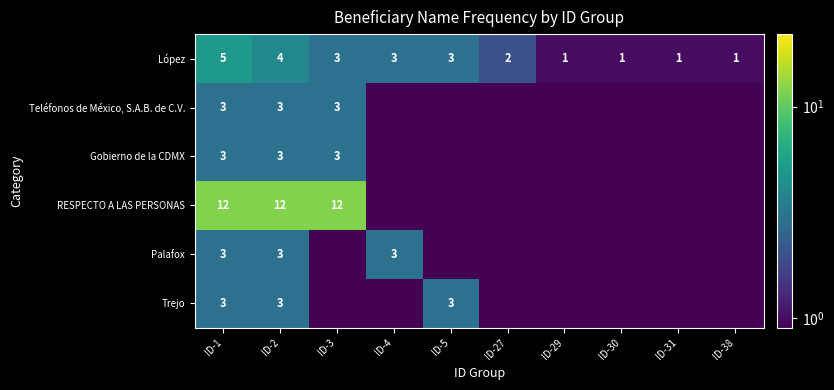

The López series shows 0.3 at ID-29. True or false?

False